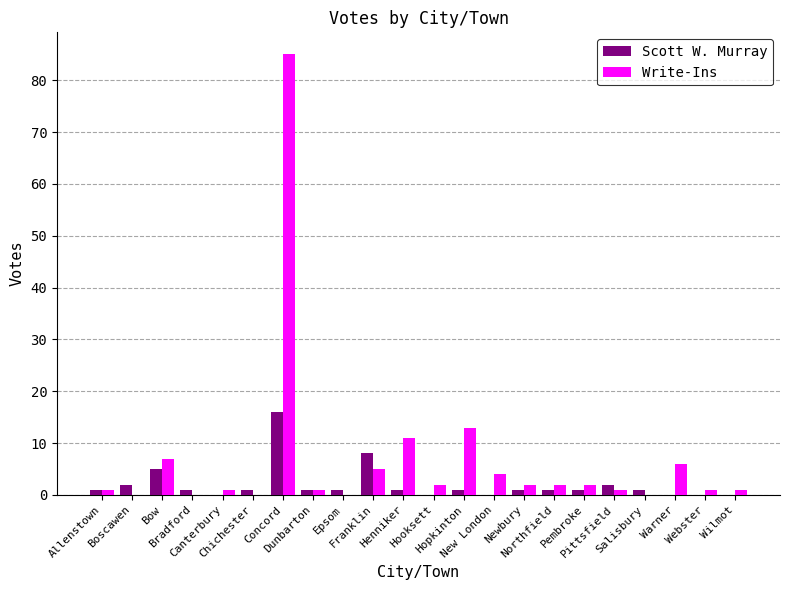

What is the sum of all Scott W. Murray values?

44